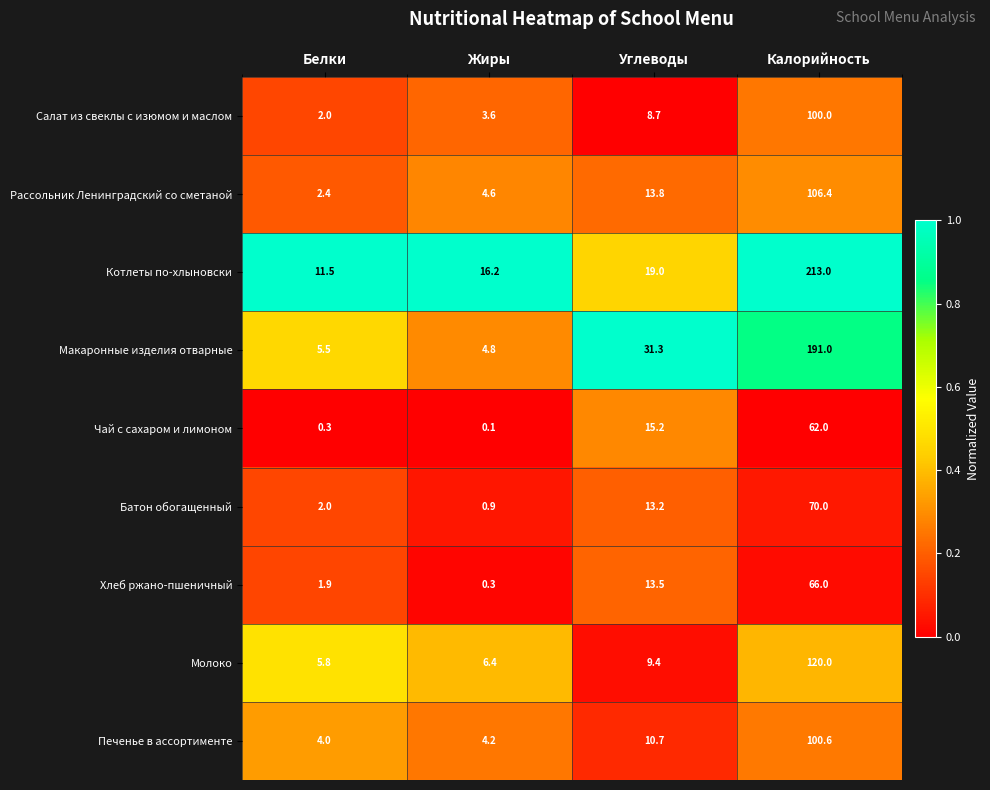

Is it true that Котлеты по-хлыновски equals 29.0 at Жиры?

False